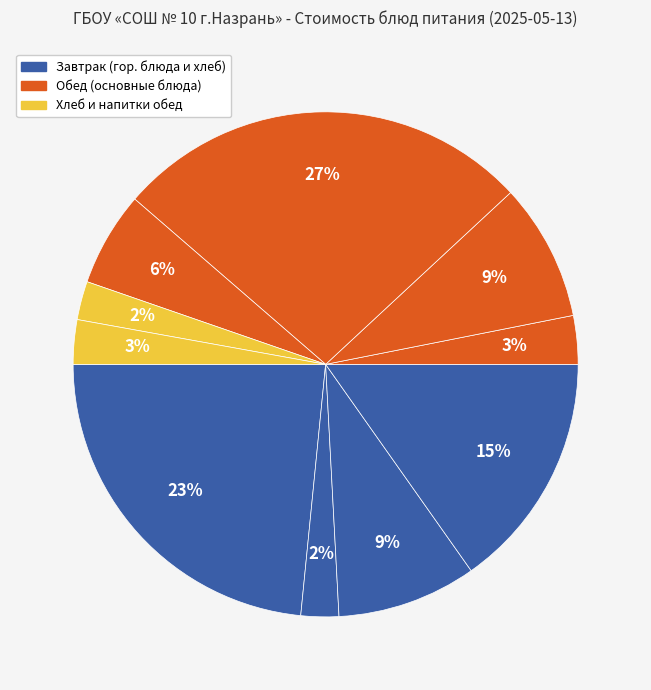

How many slices are in this pie chart?

10